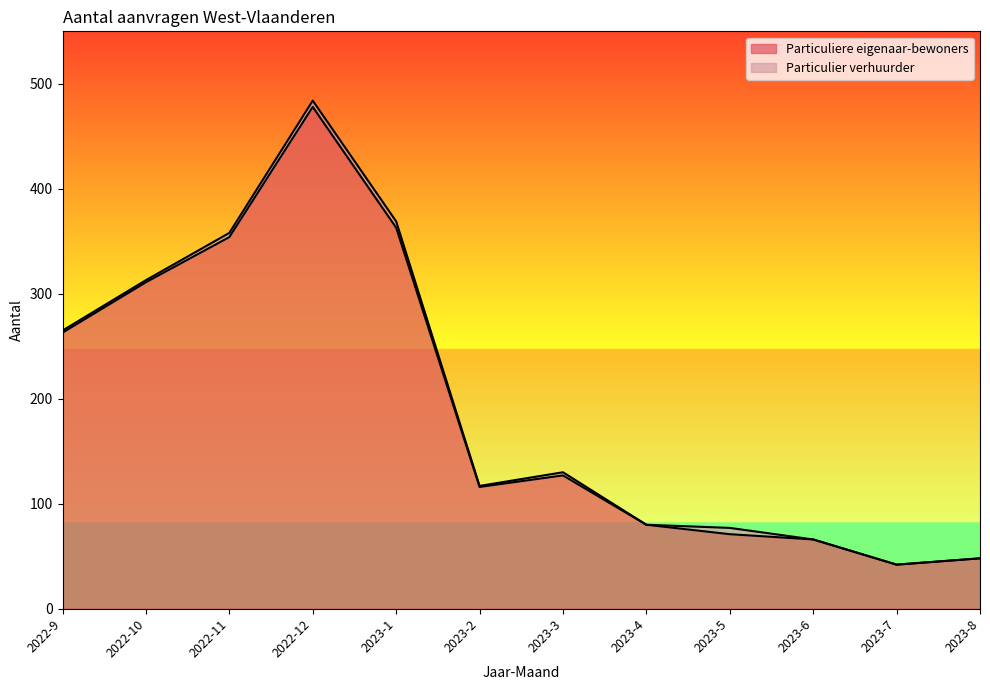

Where is the first local minimum?

2023-2